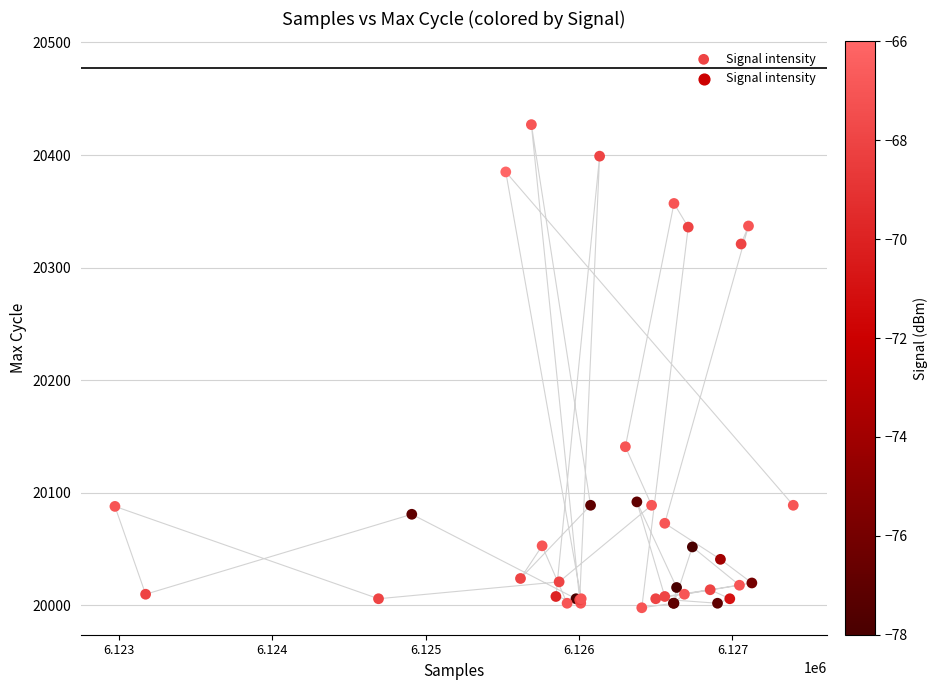

What Y value in the scatter plot is closest to 20212?

20141